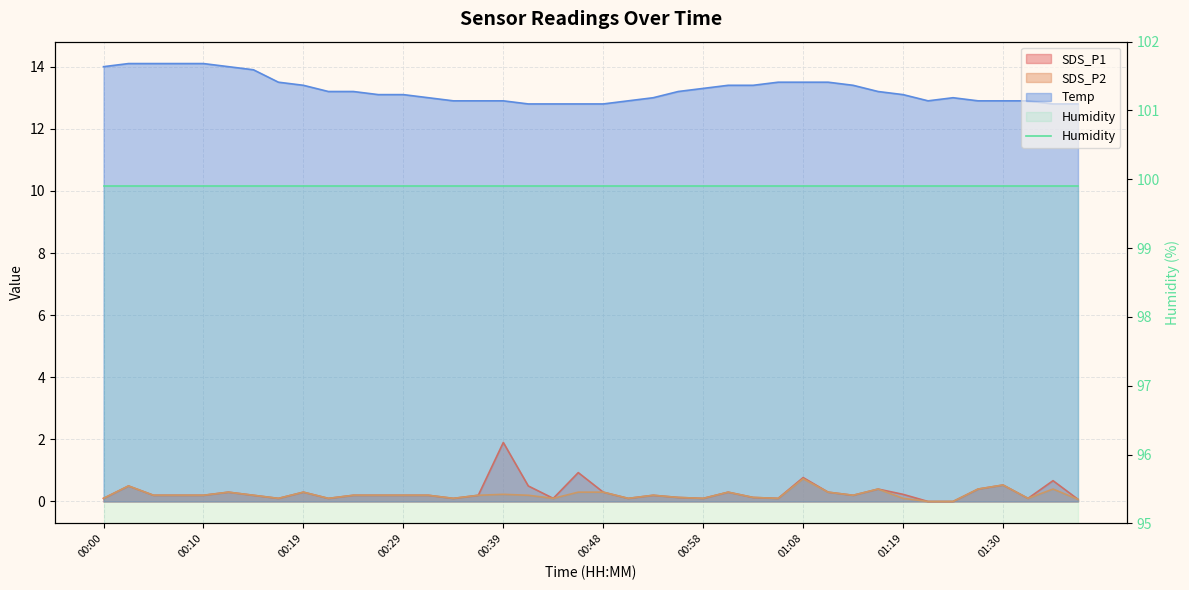

In SDS_P2, how many points are lower than both neighbors (excluding endpoints)?

9